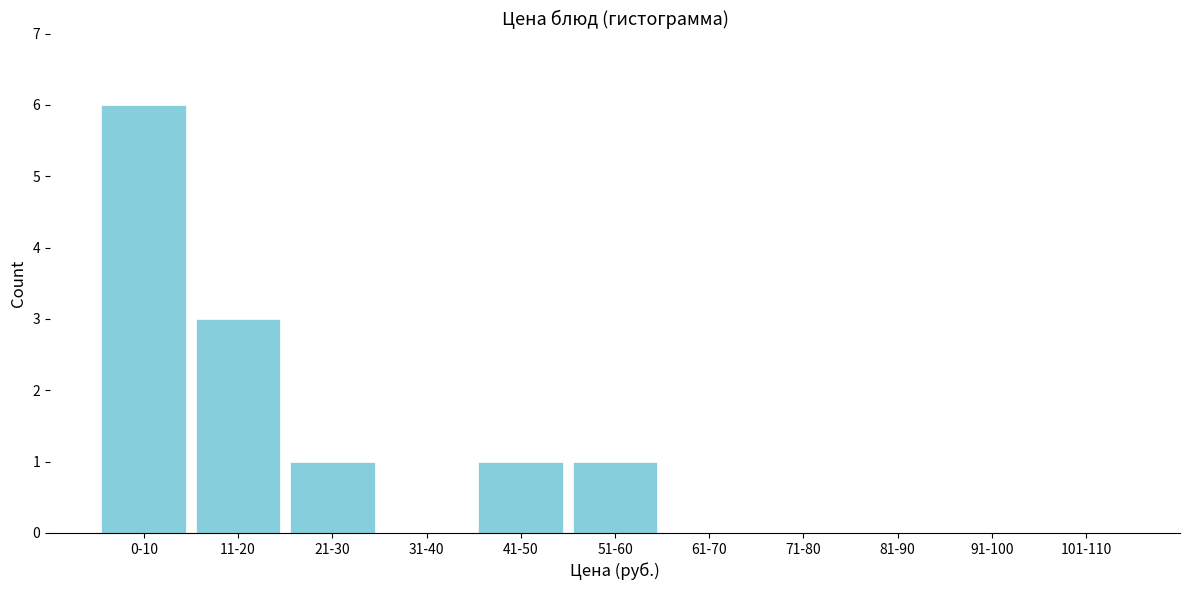

Reading right to left, extract all data points from this chart.

101-110=0	91-100=0	81-90=0	71-80=0	61-70=0	51-60=1	41-50=1	31-40=0	21-30=1	11-20=3	0-10=6